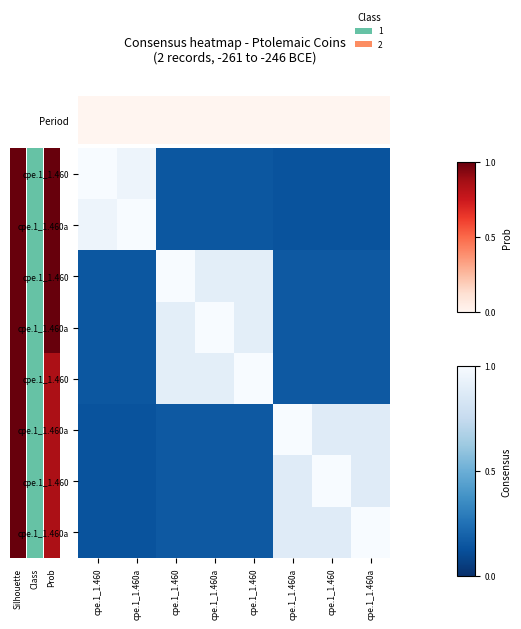

How many categories are shown in the chart?

8